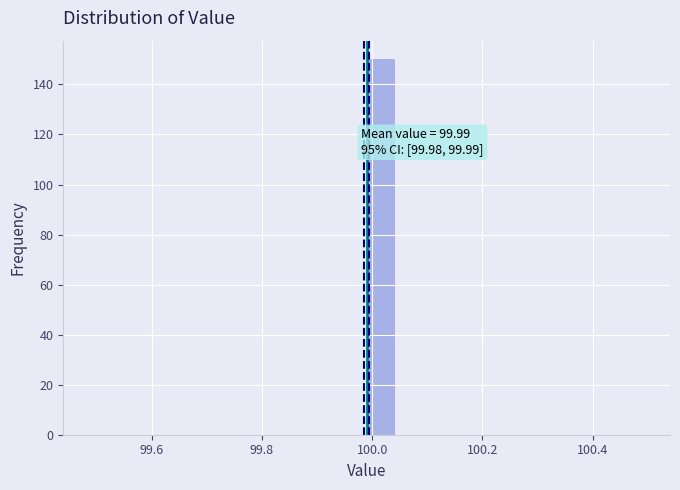

Read against the x-axis, roughly where is the centre of the tallest bar?

100.02